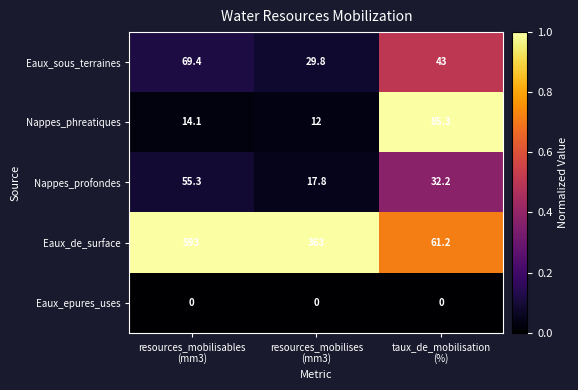

What is the greatest value displayed?

593.0